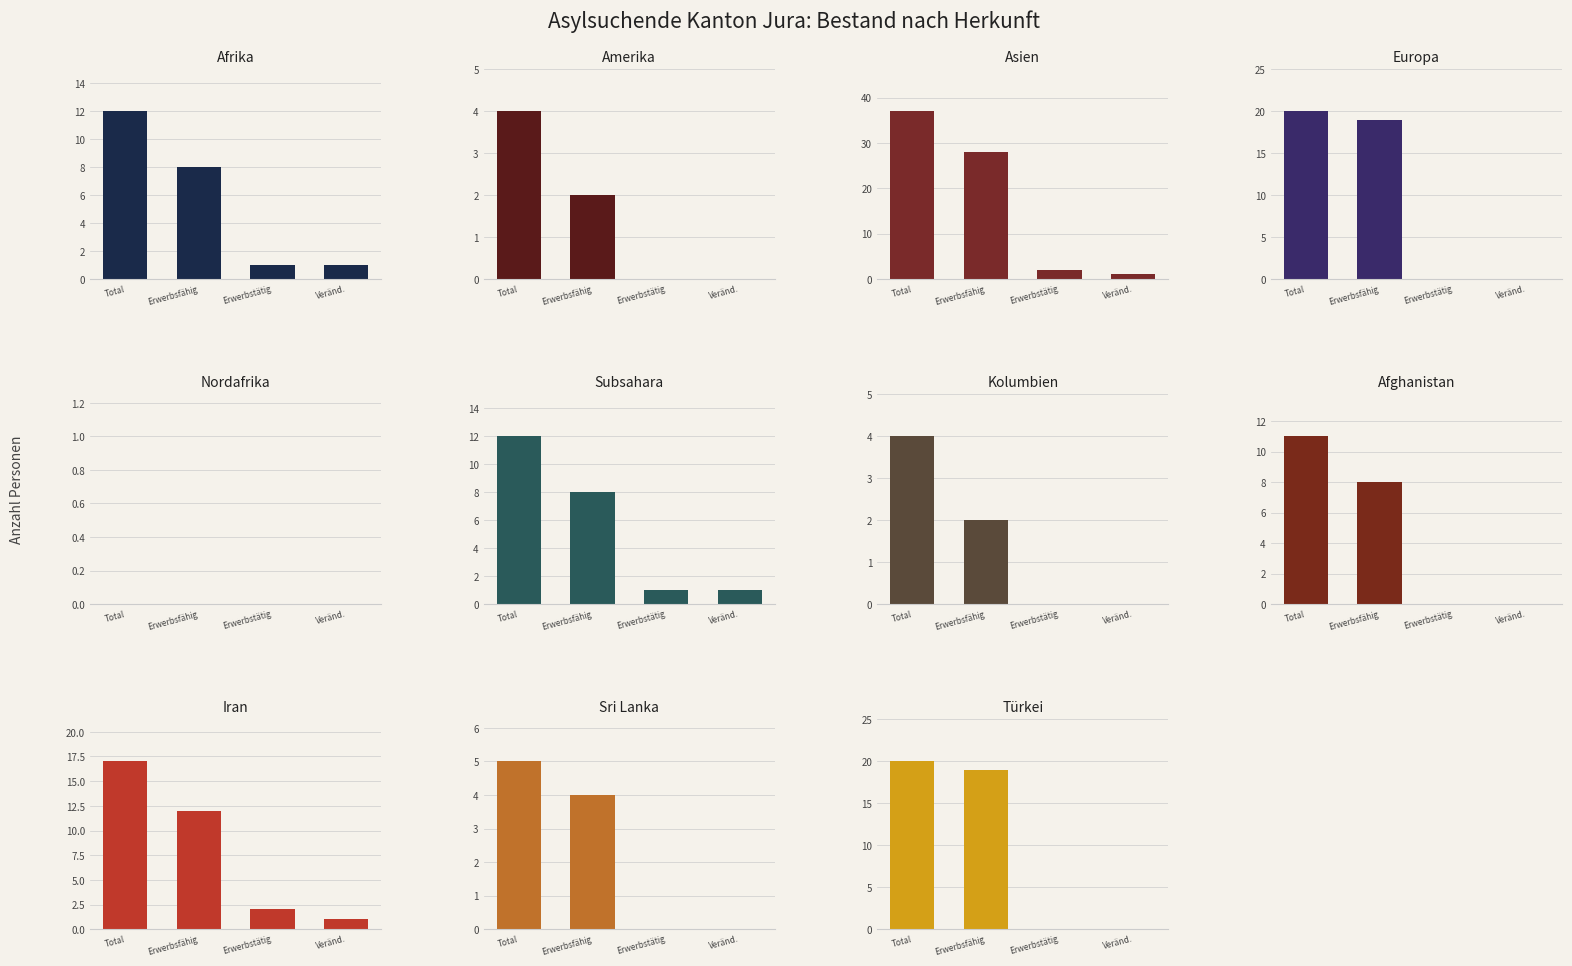

Reading left to right, what are all the values shown in this chart?

Total Asylsuchende: 0=12	1=4	2=37	3=20	4=0	5=12	6=4	7=11	8=17	9=5	10=20
Erwerbsfähige Personen: 0=8	1=2	2=28	3=19	4=0	5=8	6=2	7=8	8=12	9=4	10=19
Erwerbstätige Personen: 0=1	1=0	2=2	3=0	4=0	5=1	6=0	7=0	8=2	9=0	10=0
Veränderung Erwerbstätige absolut: 0=1	1=0	2=1	3=0	4=0	5=1	6=0	7=0	8=1	9=0	10=0